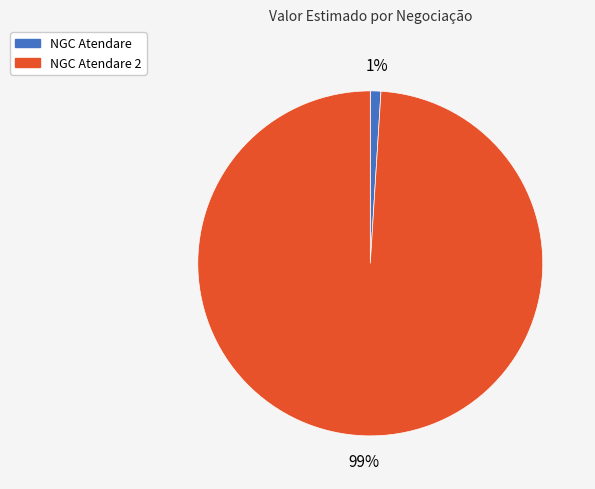

Combined, do NGC Atendare 2 and NGC Atendare account for over 50%?

Yes